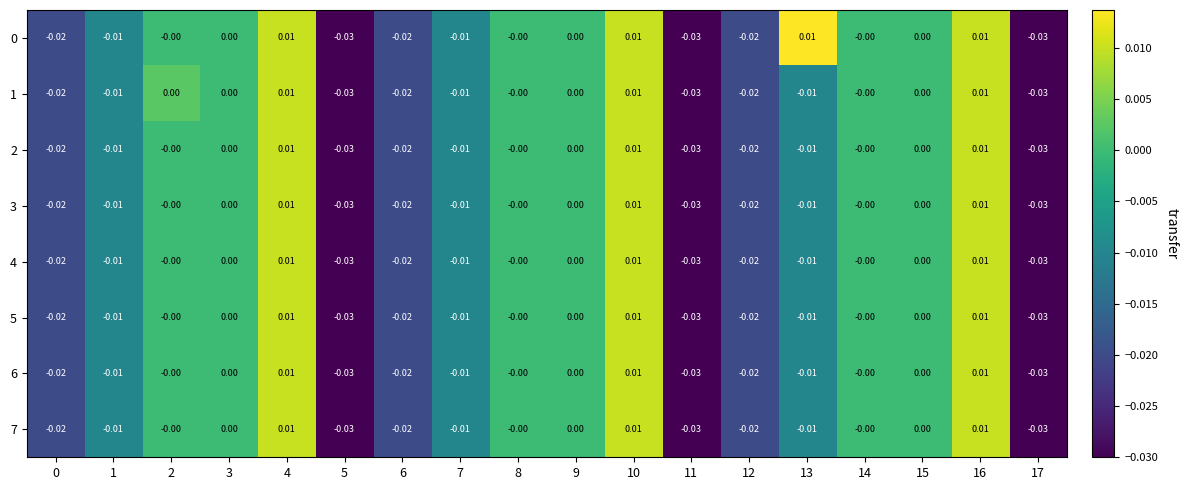

How many categories are shown in the chart?

18